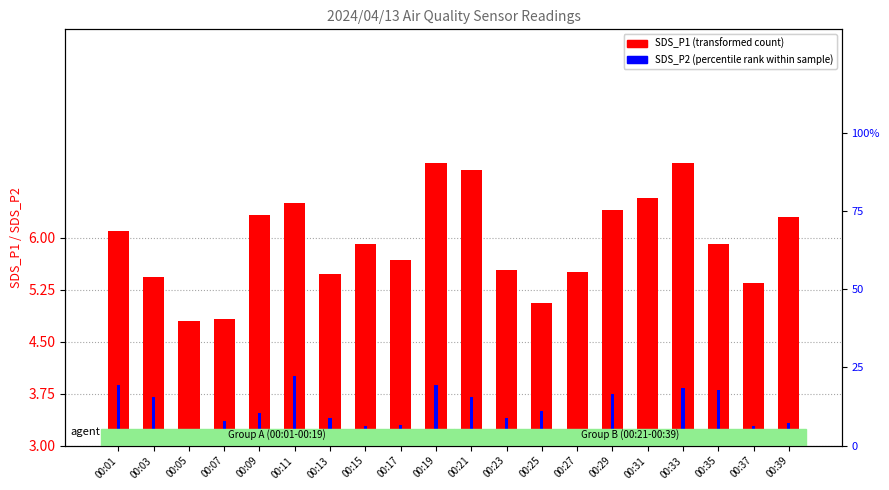

How many bars are there in total?

40